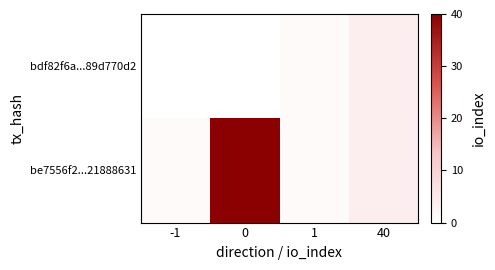

Reading right to left, what are all the values shown in this chart?

bdf82f6a...89d770d2: 40=4	1=1	0=0	-1=-1
be7556f2...21888631: 40=4	1=1	0=40	-1=1